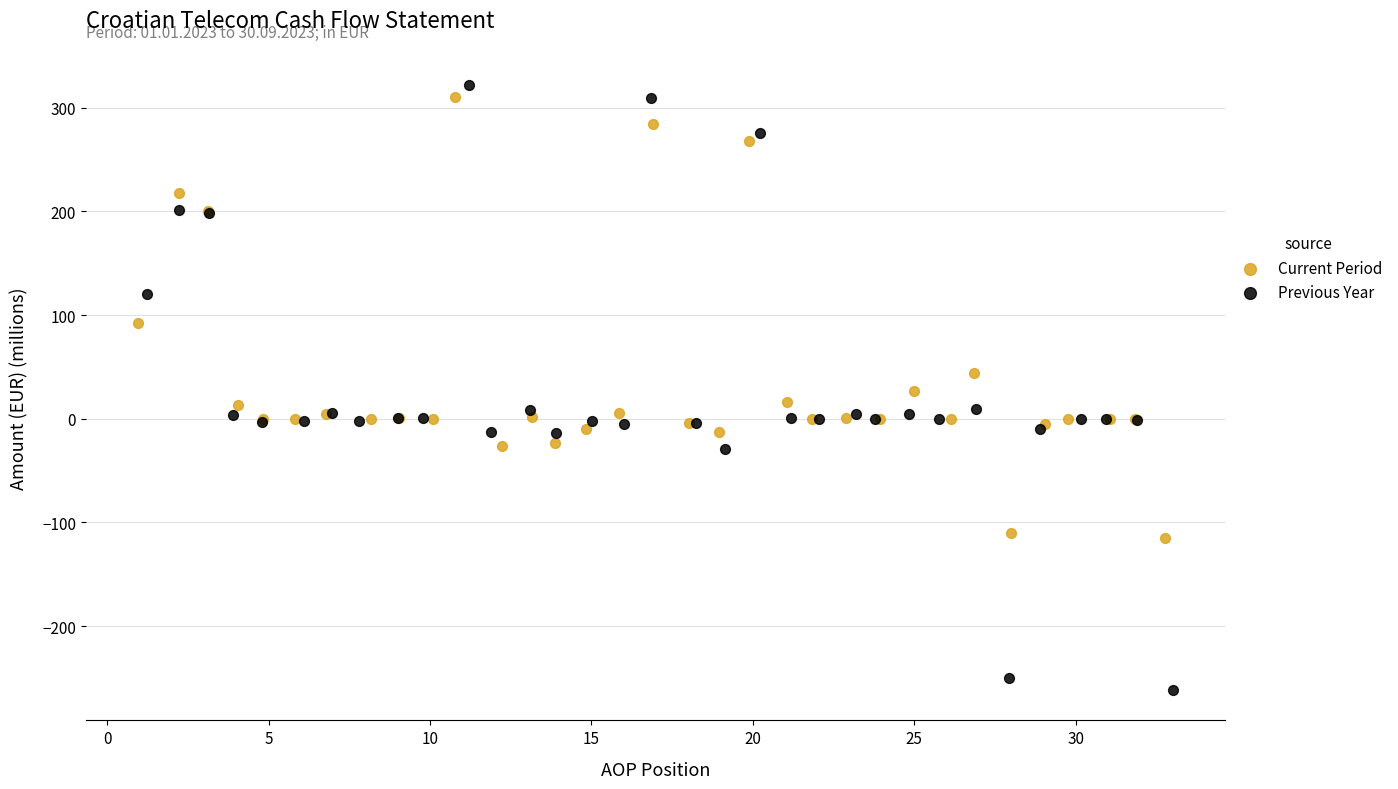

Which series reaches the minimum Y coordinate?

Previous Year